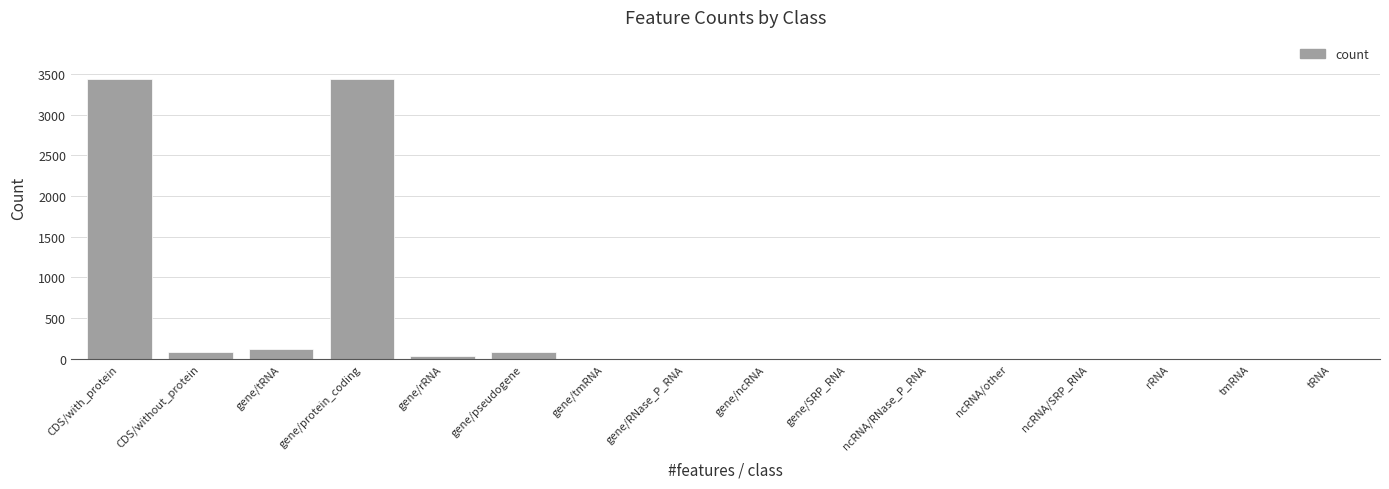

What is the change in value from gene/tRNA to gene/protein_coding?

+3327